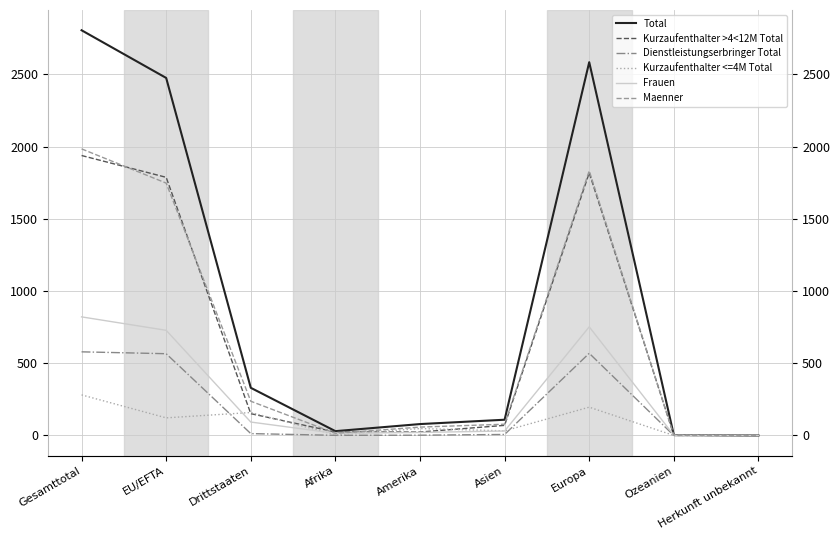

What is the label of the 4th point from the left?

Afrika